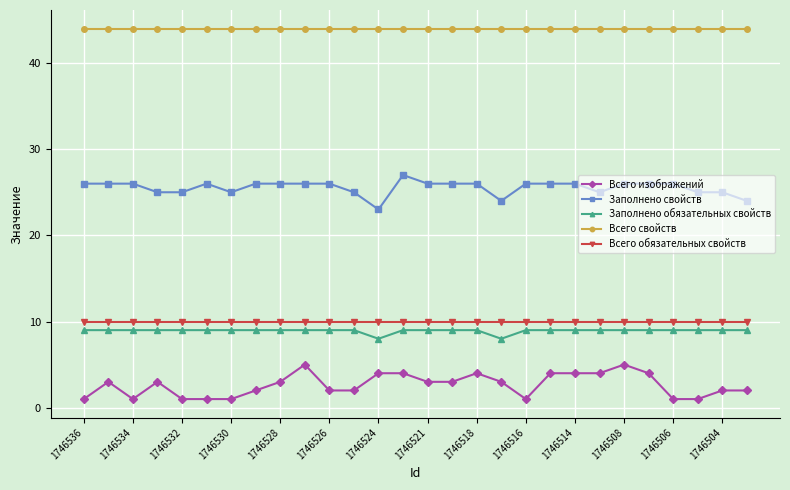

What is the value of the Всего изображений point at the 15th from the left?

3